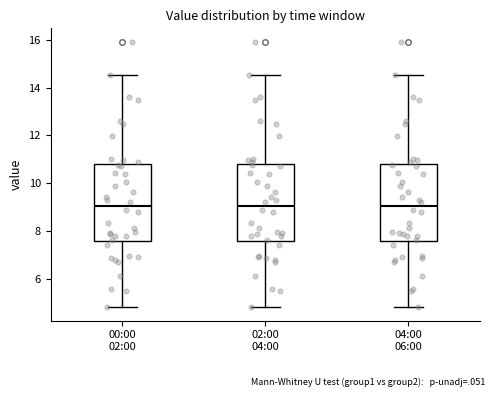

Reading left to right, transcribe this box plot: for each box, give where its median line is, the range the box spans, and where its two whiskers end, as read against the y-axis. The values are not printed on the chart, so give them approximately, as read against the axis.

00:00 02:00: median 9.0, box 7.6 to 10.8, whiskers 4.8 to 14.6
02:00 04:00: median 9.0, box 7.6 to 10.8, whiskers 4.8 to 14.6
04:00 06:00: median 9.0, box 7.6 to 10.8, whiskers 4.8 to 14.6